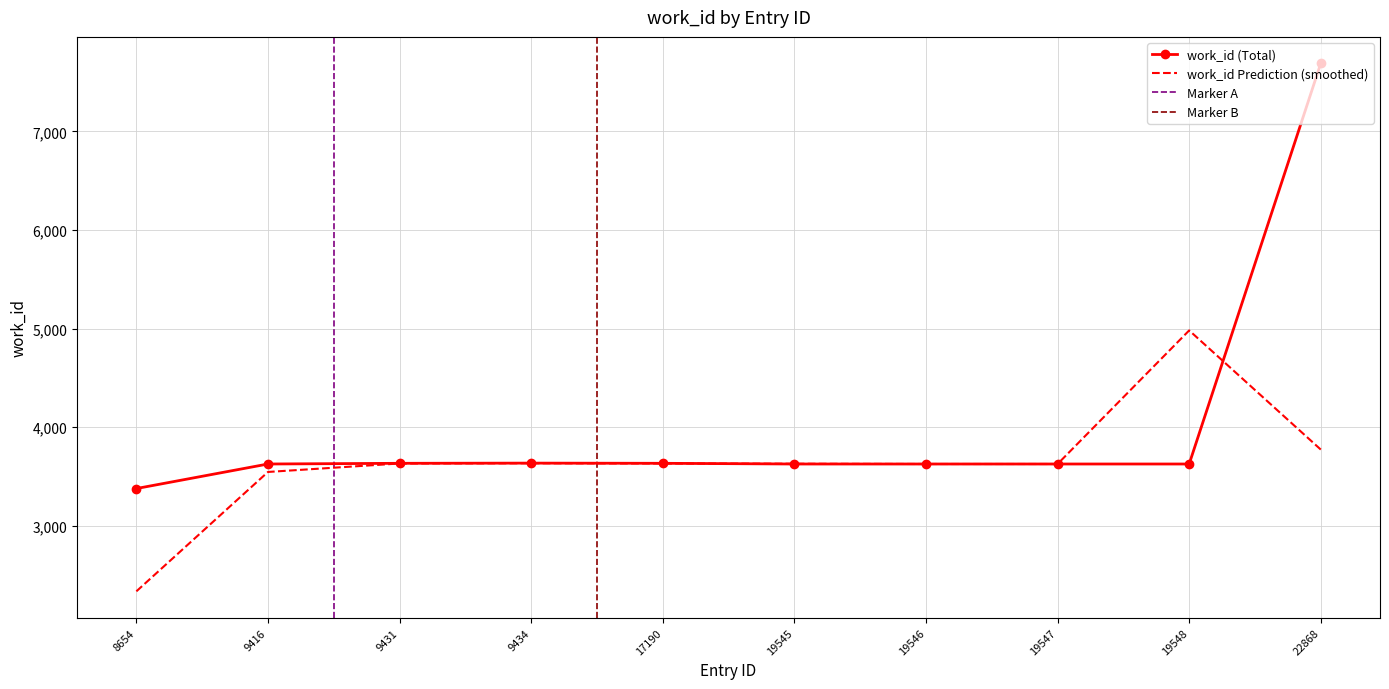

Approximately how many times larger is the value at 19546 compared to 8654?

1.1